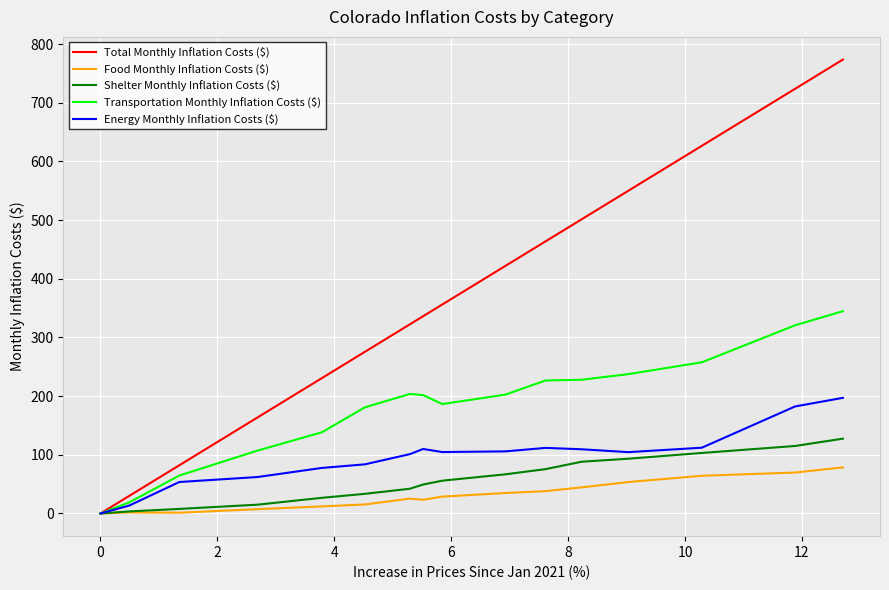

Which series has the largest range (max minus min)?

Total Monthly Inflation Costs ($)